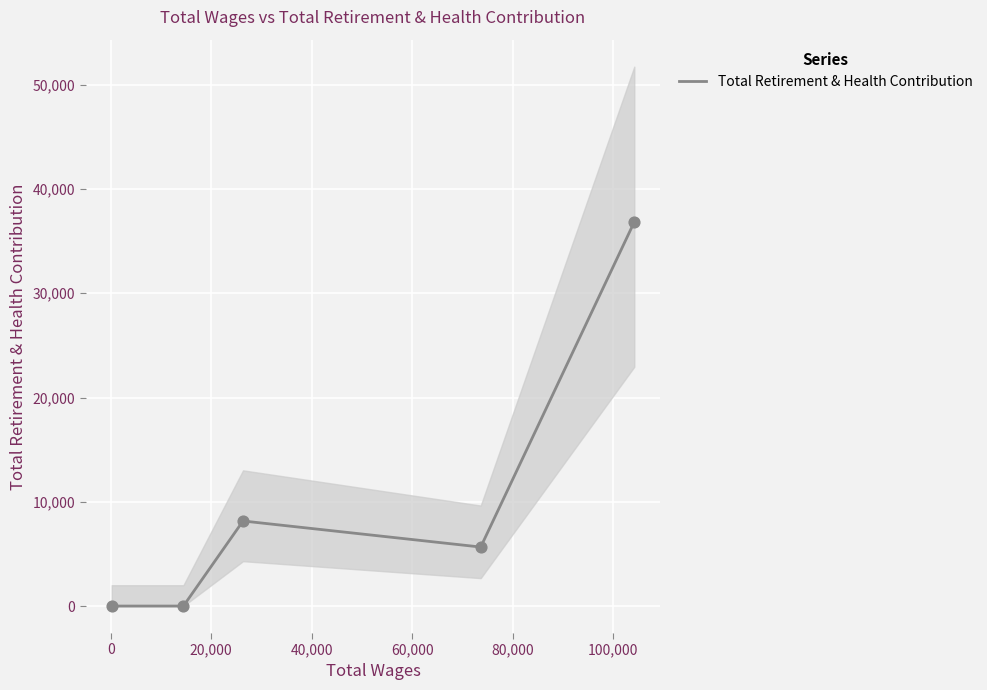

What is the highest value of the Total Retirement & Health Contribution series?

36843